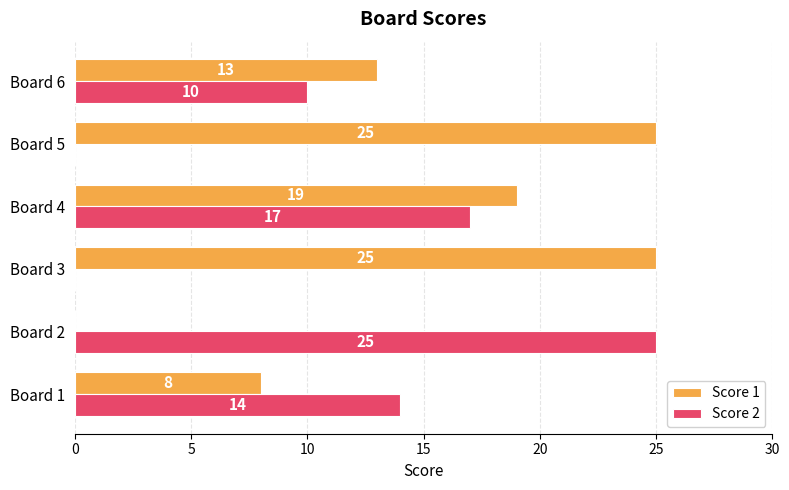

Between Board 4 and Board 6, which series saw the biggest shift?

Score 2